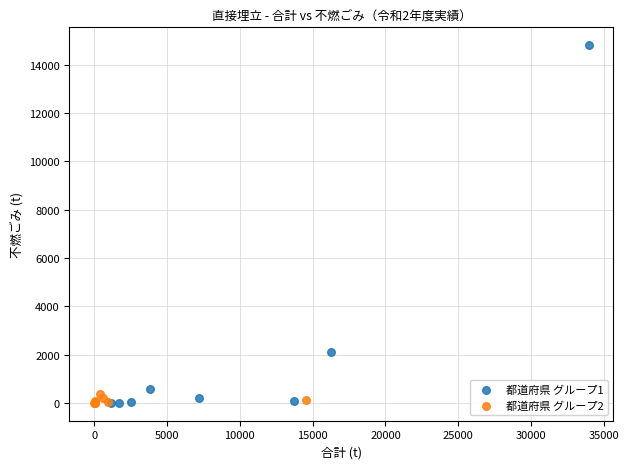

Which series has the widest spread of Y values?

都道府県 グループ1